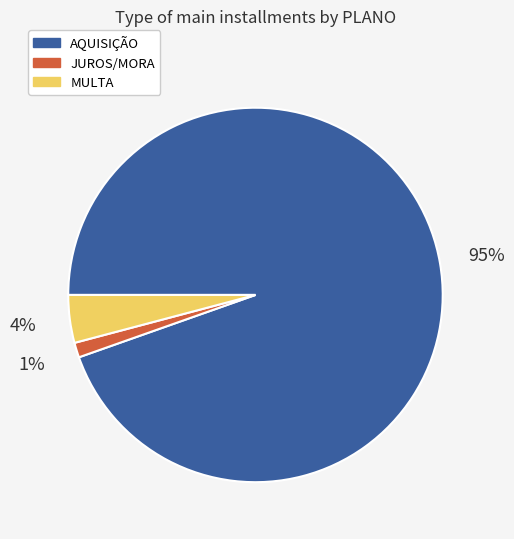

To the nearest percent, what is the average slice percentage?

33%